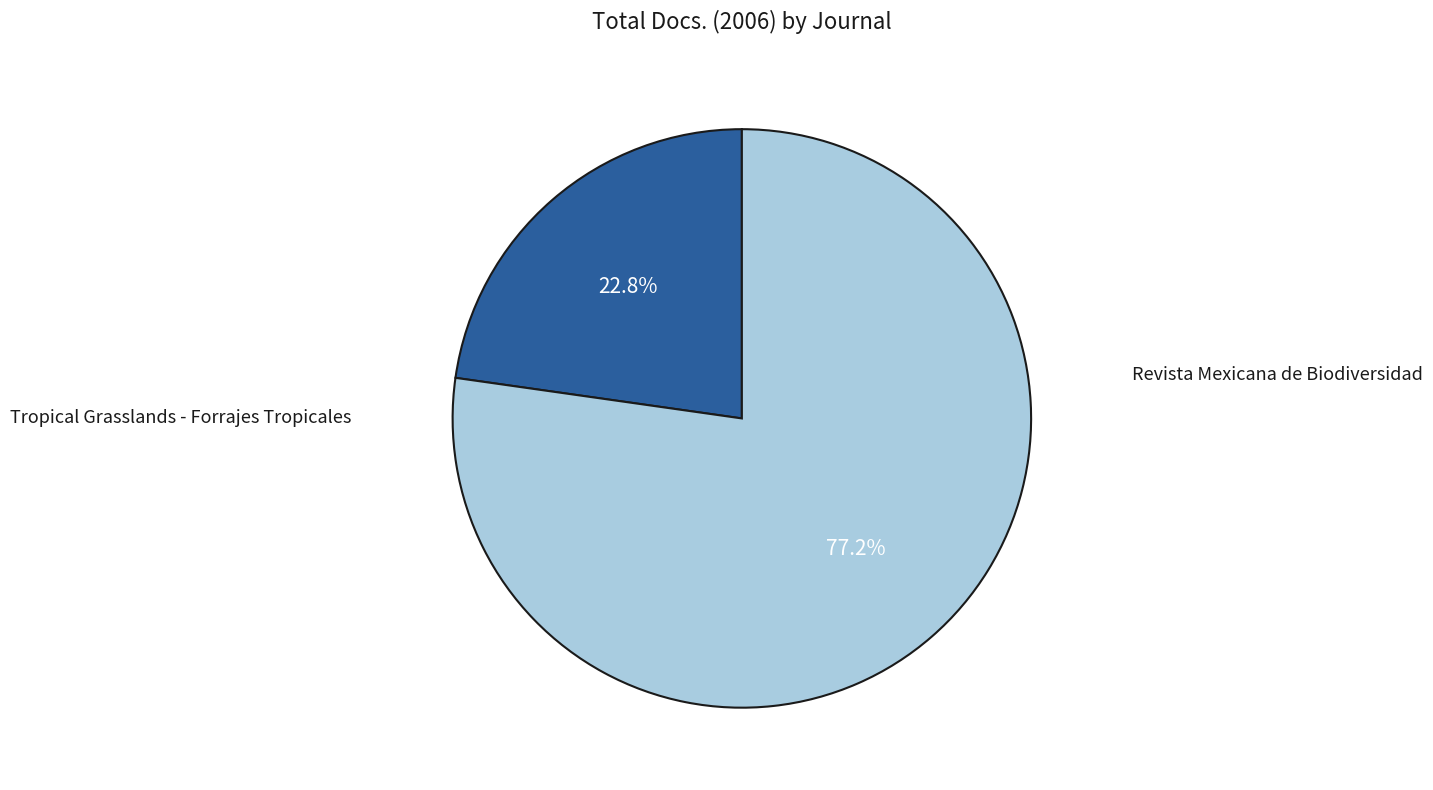

What is the ratio of the value at Revista Mexicana de Biodiversidad to the value at Tropical Grasslands - Forrajes Tropicales?

0.3